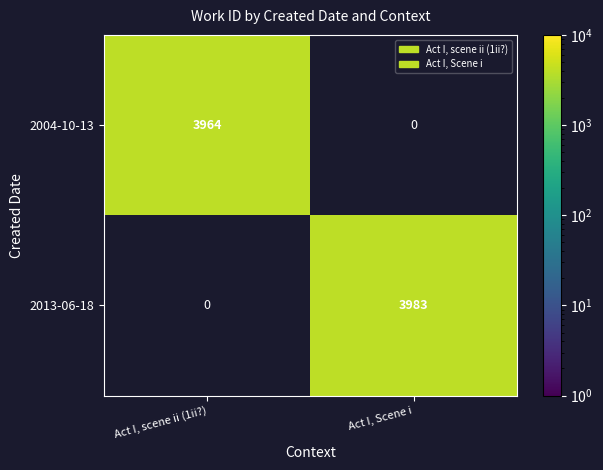

How many categories are shown in the chart?

2